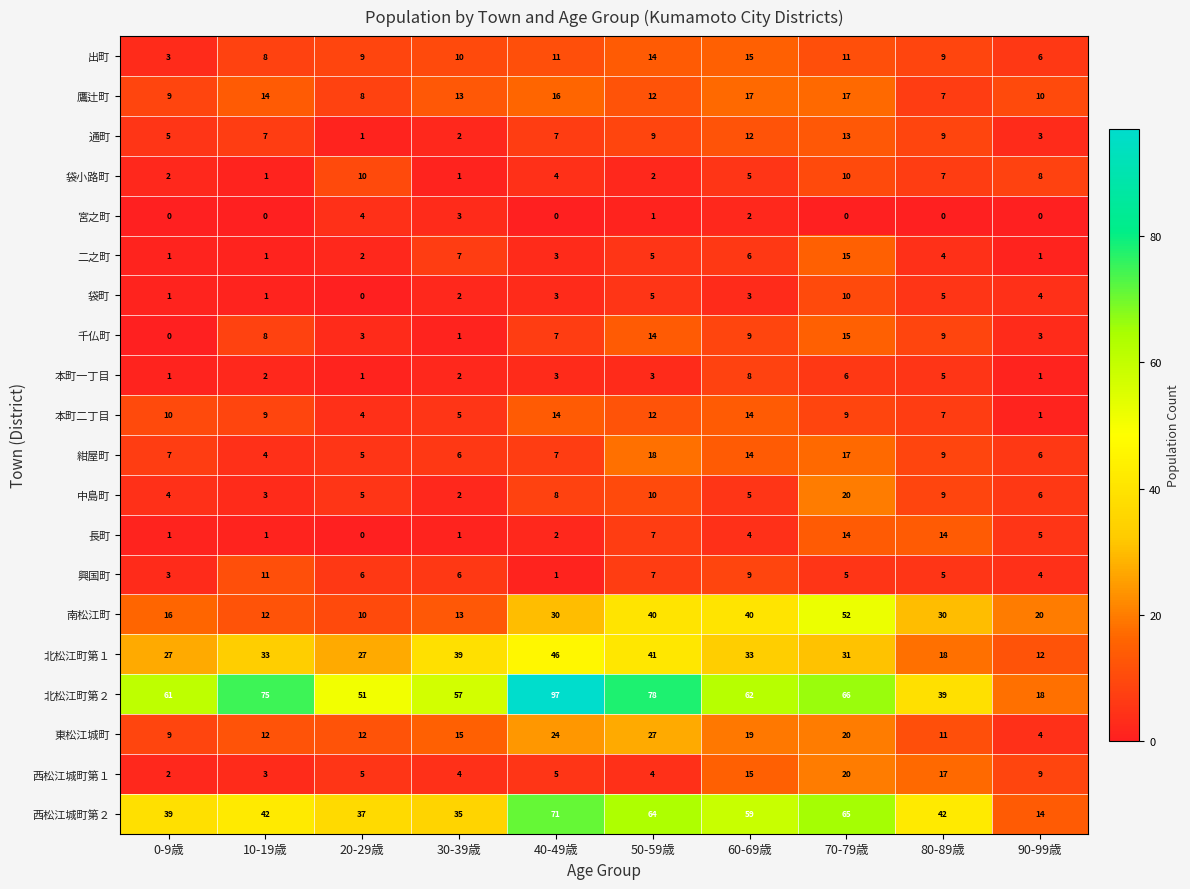

What is the difference between the maximum and minimum values in the 興国町 series?

10